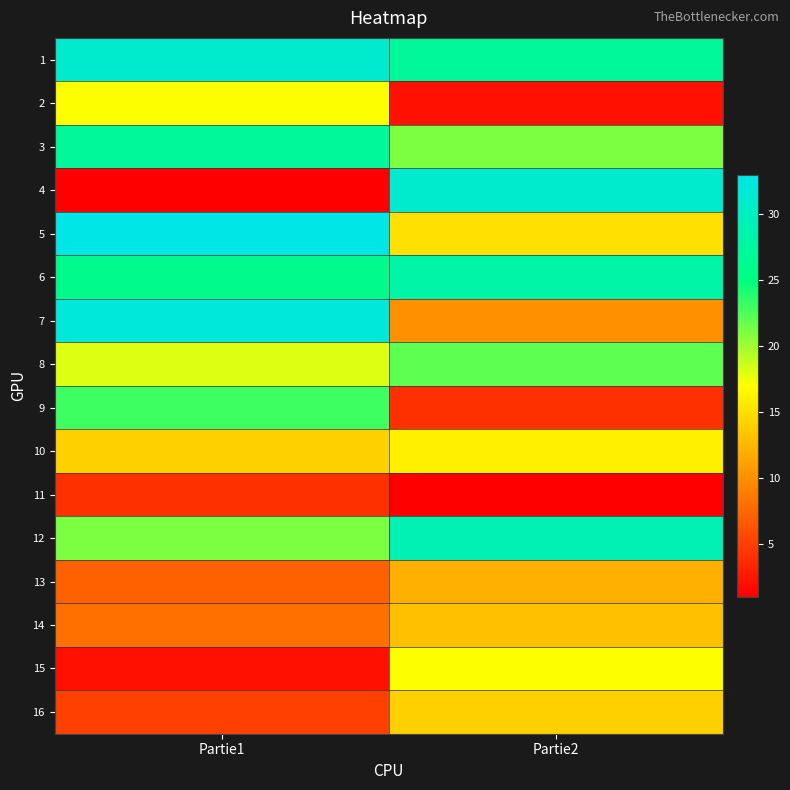

What is the spread (max minus min) of values at Partie1?

32